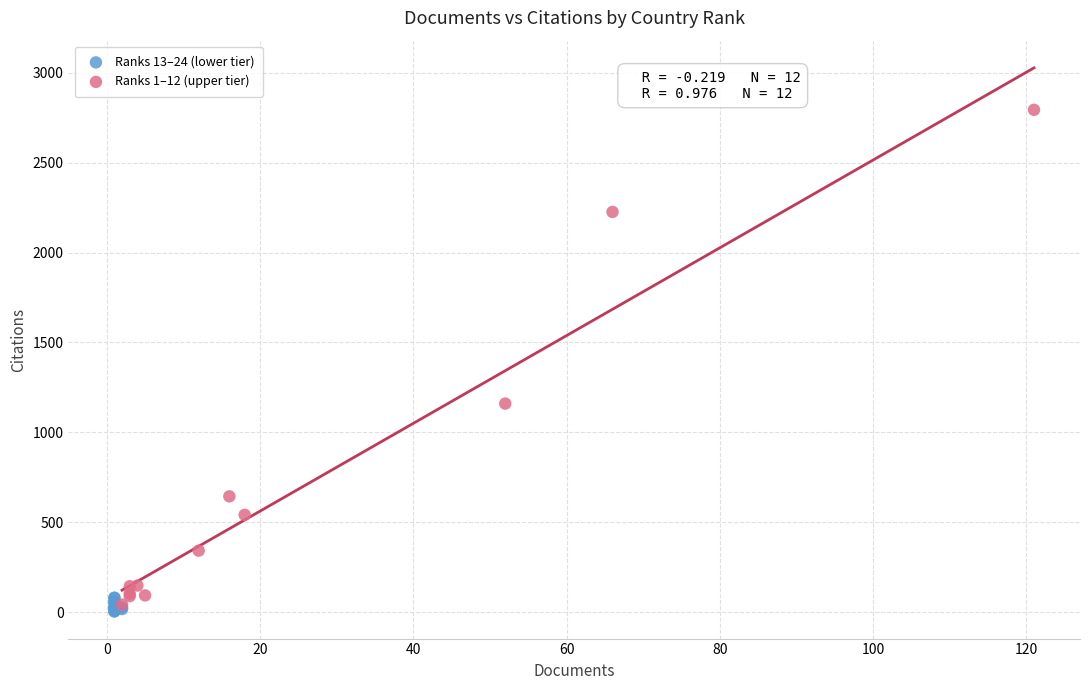

Which series contains the highest Y value?

Ranks 1–12 (upper tier)